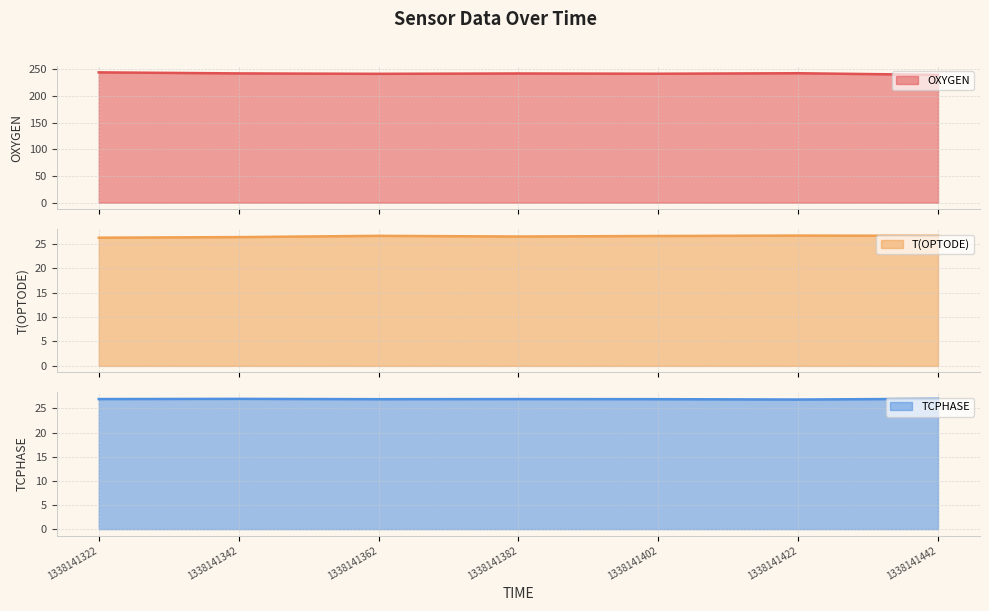

Is the value of TCPHASE at 1338141402 greater than the value of T(OPTODE) at 1338141402?

Yes